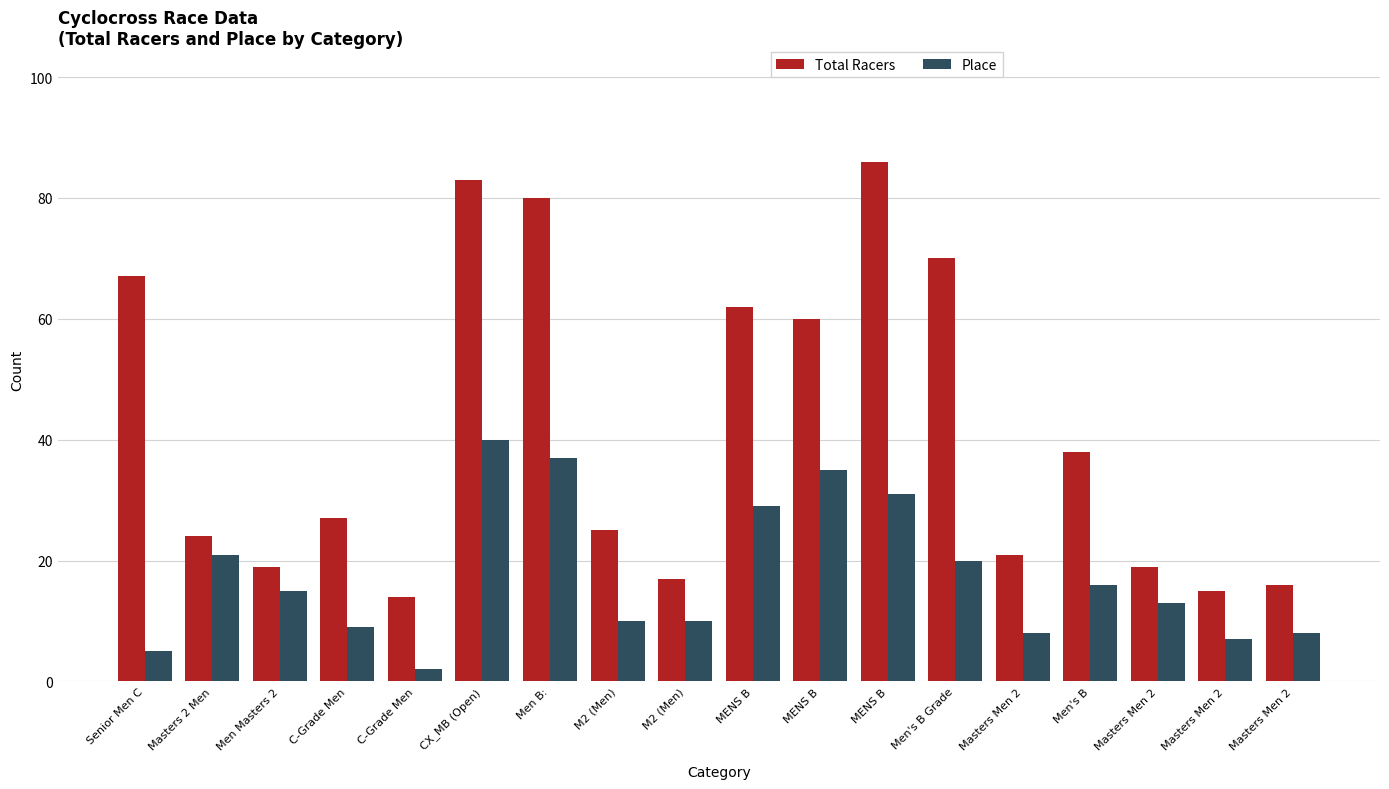

Between Men B: and Masters Men 2, which is larger?

Men B: